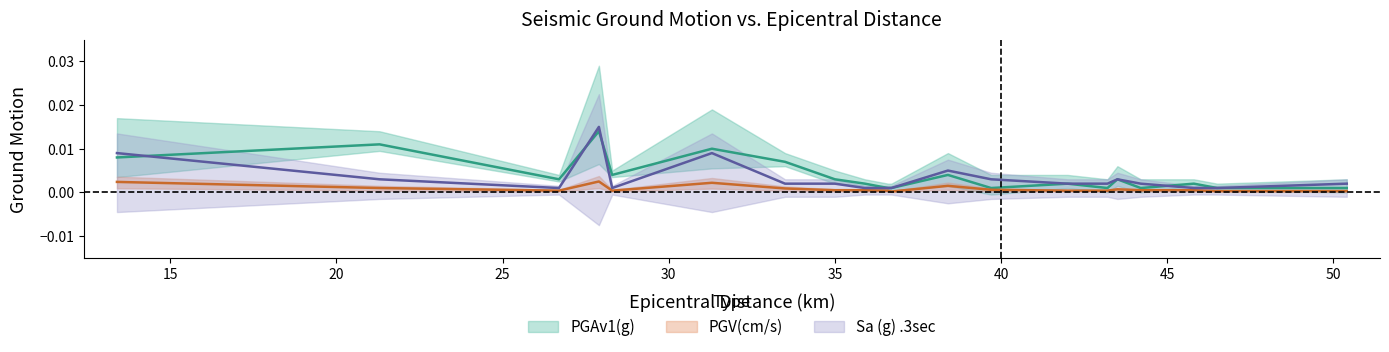

Reading left to right, extract all data points from this chart.

PGAv1(g): 0.0	0.0	0.0	0.0	0.0	0.0	0.0	0.0	0.0	0.0	0.0	0.0	0.0	0.0	0.0	0.0	0.0	0.0	0.0	0.0
PGV(cm/s): 0.0	0.0	0.0	0.0	0.0	0.0	0.0	0.0	0.0	0.0	0.0	0.0	0.0	0.0	0.0	0.0	0.0	0.0	0.0	0.0
Sa (g) .3sec: 0.0	0.0	0.0	0.0	0.0	0.0	0.0	0.0	0.0	0.0	0.0	0.0	0.0	0.0	0.0	0.0	0.0	0.0	0.0	0.0